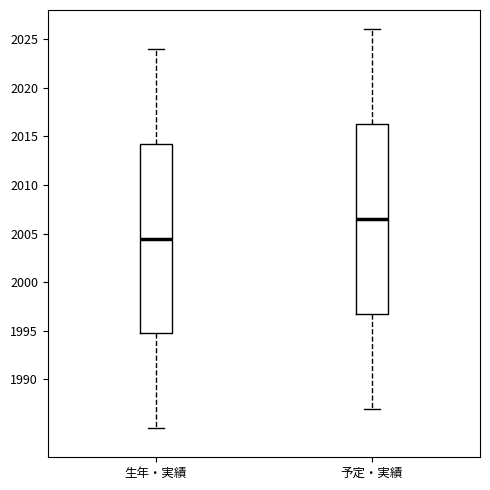

Reading left to right, transcribe this box plot: for each box, give where its median line is, the range the box spans, and where its two whiskers end, as read against the y-axis. The values are not printed on the chart, so give them approximately, as read against the axis.

生年・実績: median 2004.5, box 1995.0 to 2014.5, whiskers 1985.0 to 2024.0
予定・実績: median 2006.5, box 1997.0 to 2016.5, whiskers 1987.0 to 2026.0